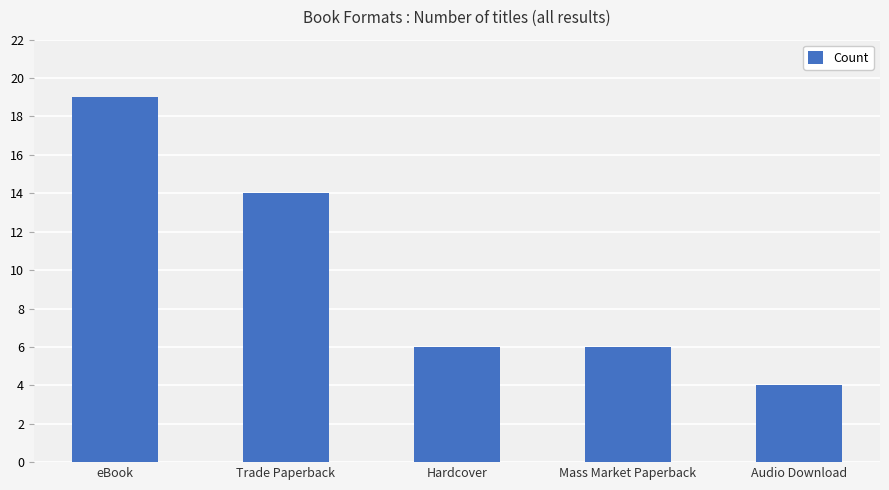

Reading right to left, transcribe all the data shown in this chart.

Audio Download=4	Mass Market Paperback=6	Hardcover=6	Trade Paperback=14	eBook=19